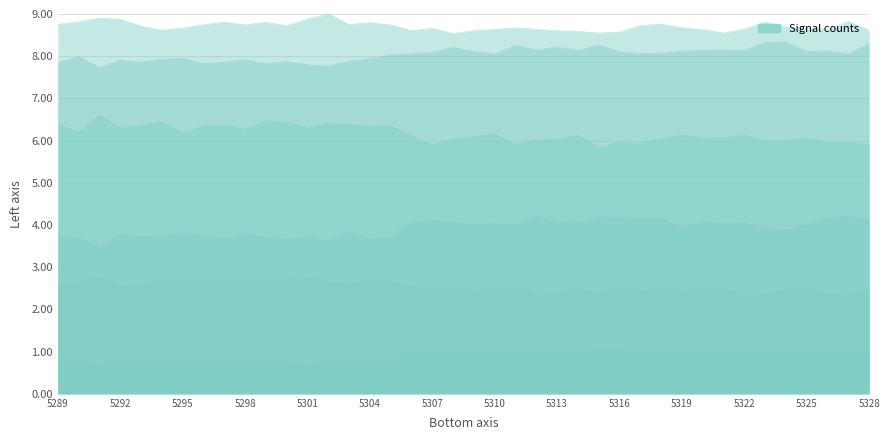

Reading left to right, transcribe all the data shown in this chart.

col_254: 0.8	0.8	0.6	0.8	0.8	0.7	0.7	0.8	0.7	0.8	0.7	0.7	0.7	0.7	0.8	0.8	0.8	0.9	1.0	1.0	1.0	0.9	1.0	0.9	0.9	0.9	1.0	1.0	1.0	0.9	1.0	0.9	1.0	1.0	0.9	0.9	0.9	1.0	1.0	1.0
col_255: 3.8	3.7	3.5	3.8	3.7	3.7	3.8	3.7	3.7	3.8	3.7	3.7	3.7	3.6	3.8	3.7	3.7	4.1	4.1	4.1	4.0	4.0	4.0	4.2	4.1	4.1	4.2	4.2	4.1	4.2	3.9	4.1	4.0	4.1	3.9	3.9	4.0	4.2	4.2	4.1
col_256: 7.9	8.0	7.7	7.9	7.9	7.9	8.0	7.8	7.9	7.9	7.8	7.9	7.8	7.8	7.9	7.9	8.0	8.1	8.1	8.2	8.1	8.1	8.3	8.1	8.2	8.1	8.3	8.1	8.1	8.1	8.1	8.1	8.2	8.1	8.3	8.3	8.1	8.1	8.1	8.3
col_257: 8.7	8.8	8.9	8.9	8.7	8.6	8.7	8.7	8.8	8.7	8.8	8.7	8.9	9.0	8.7	8.8	8.7	8.6	8.7	8.5	8.6	8.6	8.7	8.6	8.6	8.6	8.5	8.6	8.7	8.8	8.7	8.6	8.5	8.6	8.8	8.7	8.7	8.6	8.8	8.6
col_258: 6.4	6.2	6.6	6.3	6.4	6.5	6.2	6.4	6.4	6.3	6.5	6.4	6.3	6.4	6.4	6.3	6.4	6.1	5.9	6.0	6.1	6.2	5.9	6.0	6.0	6.1	5.8	6.0	5.9	6.0	6.1	6.1	6.1	6.1	6.0	6.0	6.1	6.0	6.0	5.9
col_259: 2.6	2.6	2.8	2.6	2.6	2.7	2.7	2.7	2.7	2.7	2.7	2.7	2.8	2.6	2.6	2.7	2.6	2.6	2.5	2.5	2.4	2.5	2.6	2.4	2.4	2.5	2.4	2.5	2.4	2.5	2.4	2.5	2.5	2.3	2.4	2.5	2.5	2.4	2.4	2.5